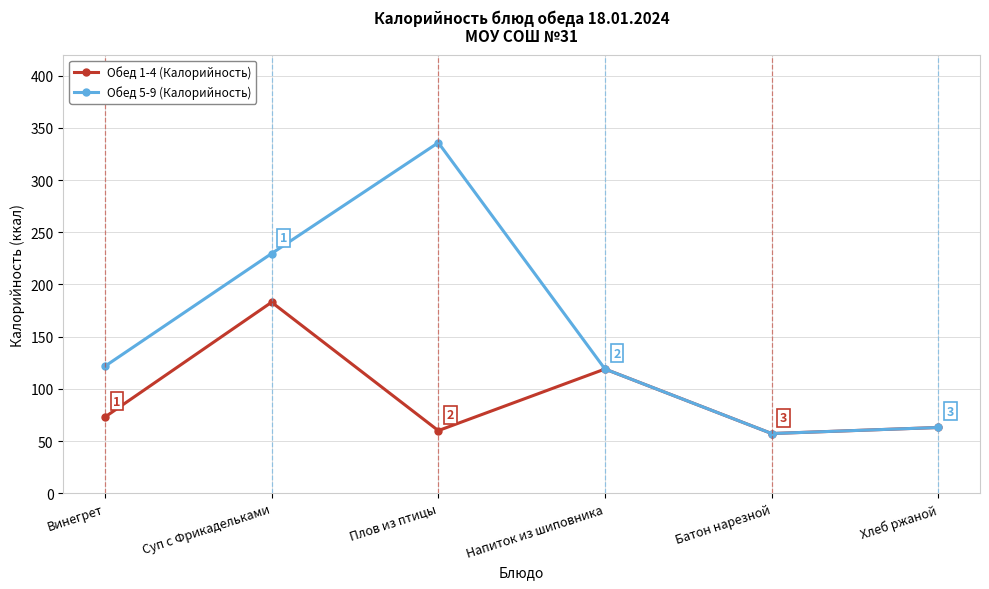

How many interior local valleys does the Обед 5-9 (Калорийность) series have?

1